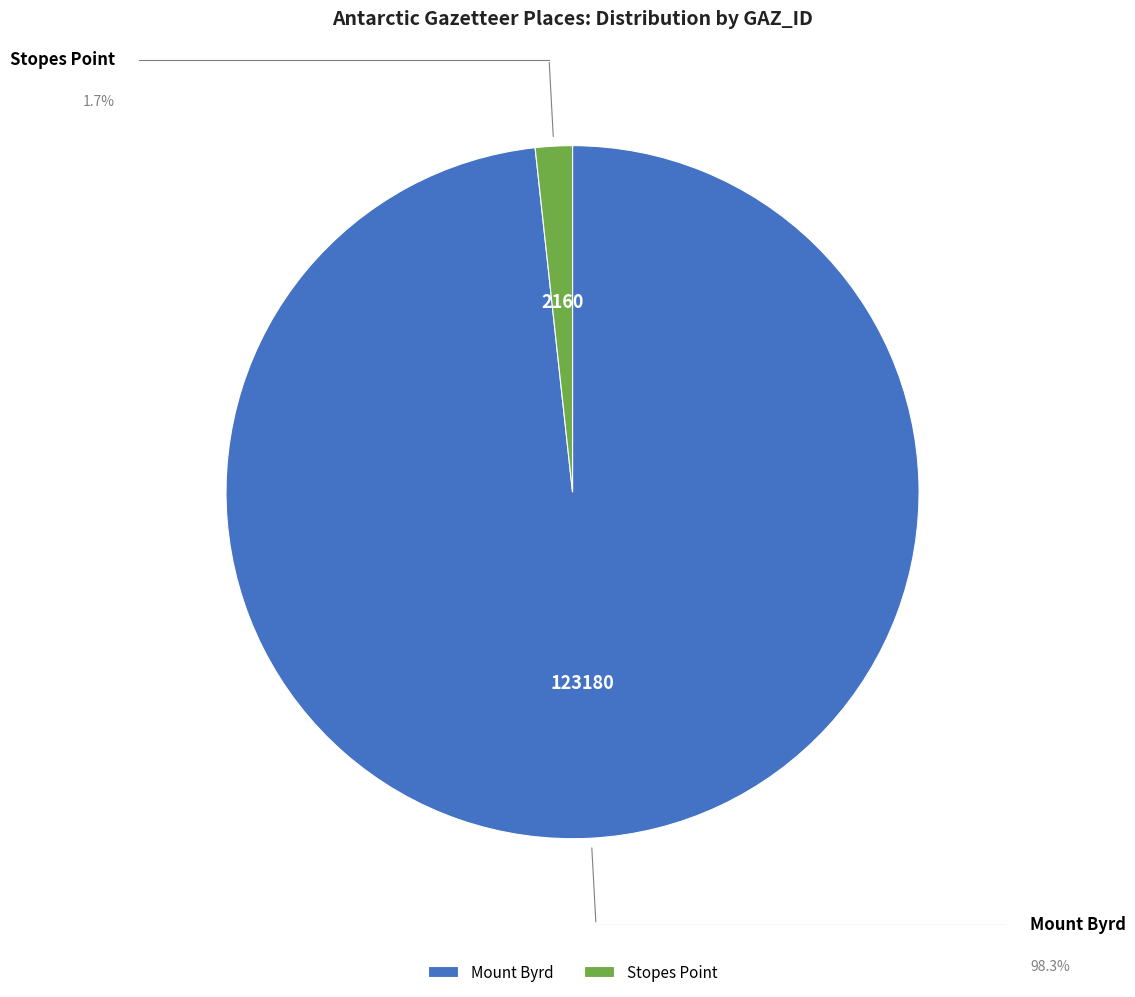

Count the number of slices in the pie.

2